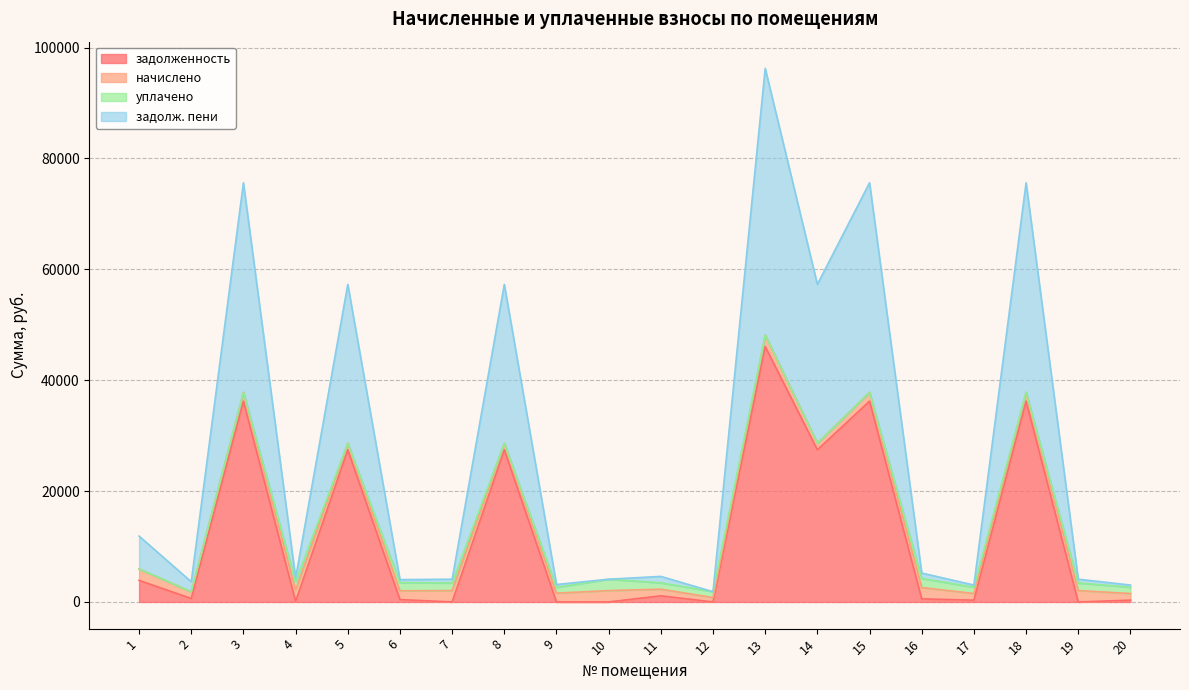

Which has a higher value, 11 or 5?

5